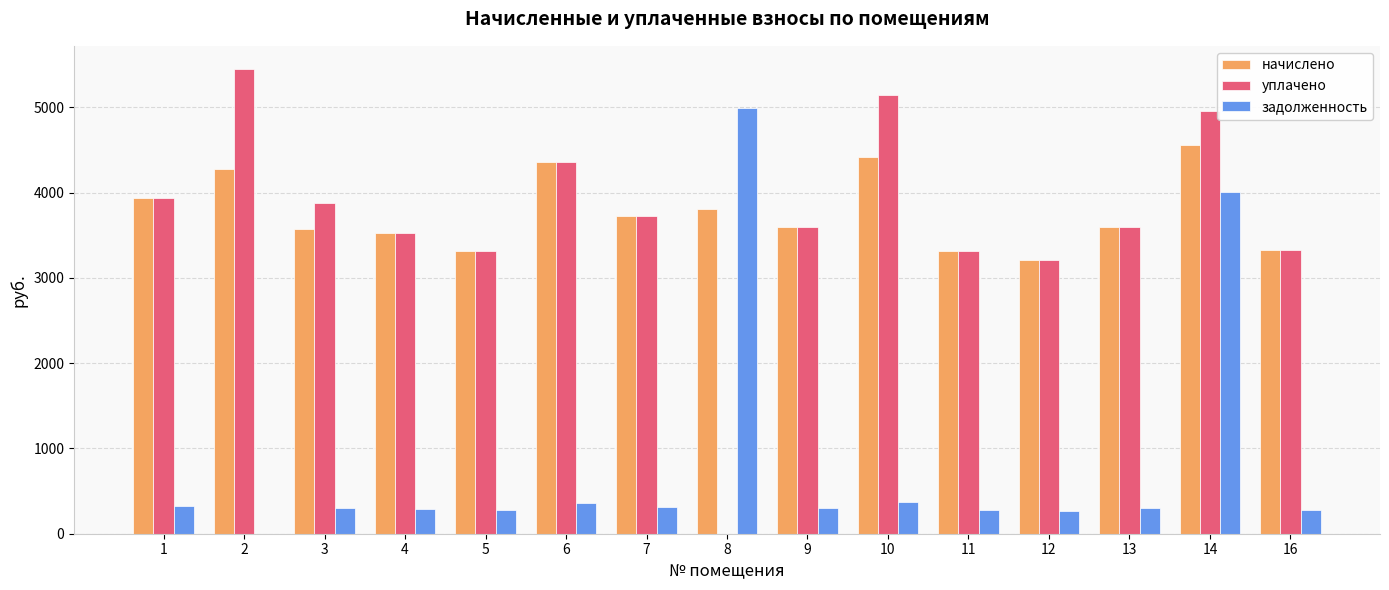

What is the maximum value for уплачено?

5448.3